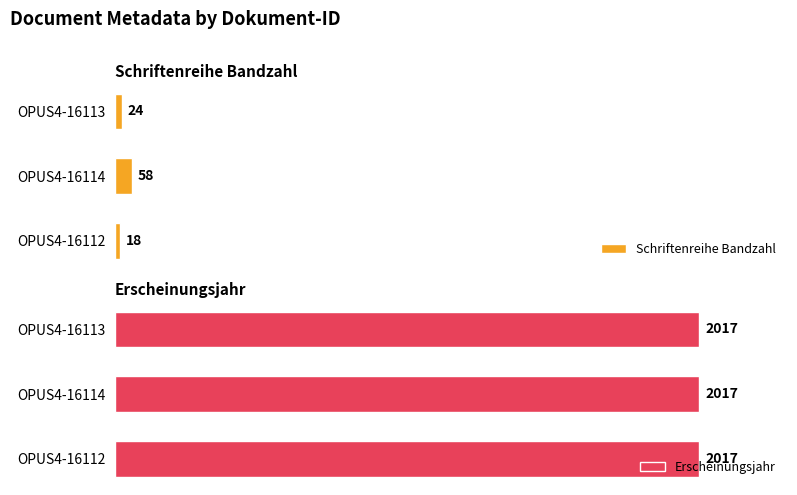

At which label does Schriftenreihe Bandzahl reach its peak?

OPUS4-16114